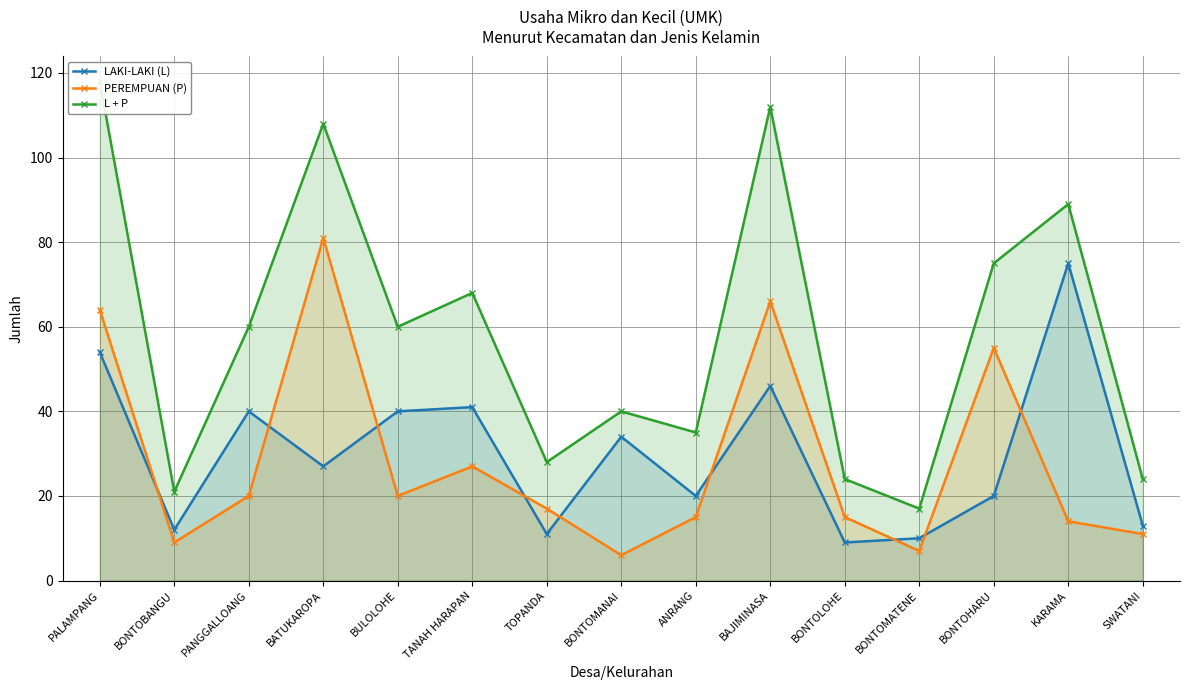

True or false: L + P has more than 0 interior local peaks.

True